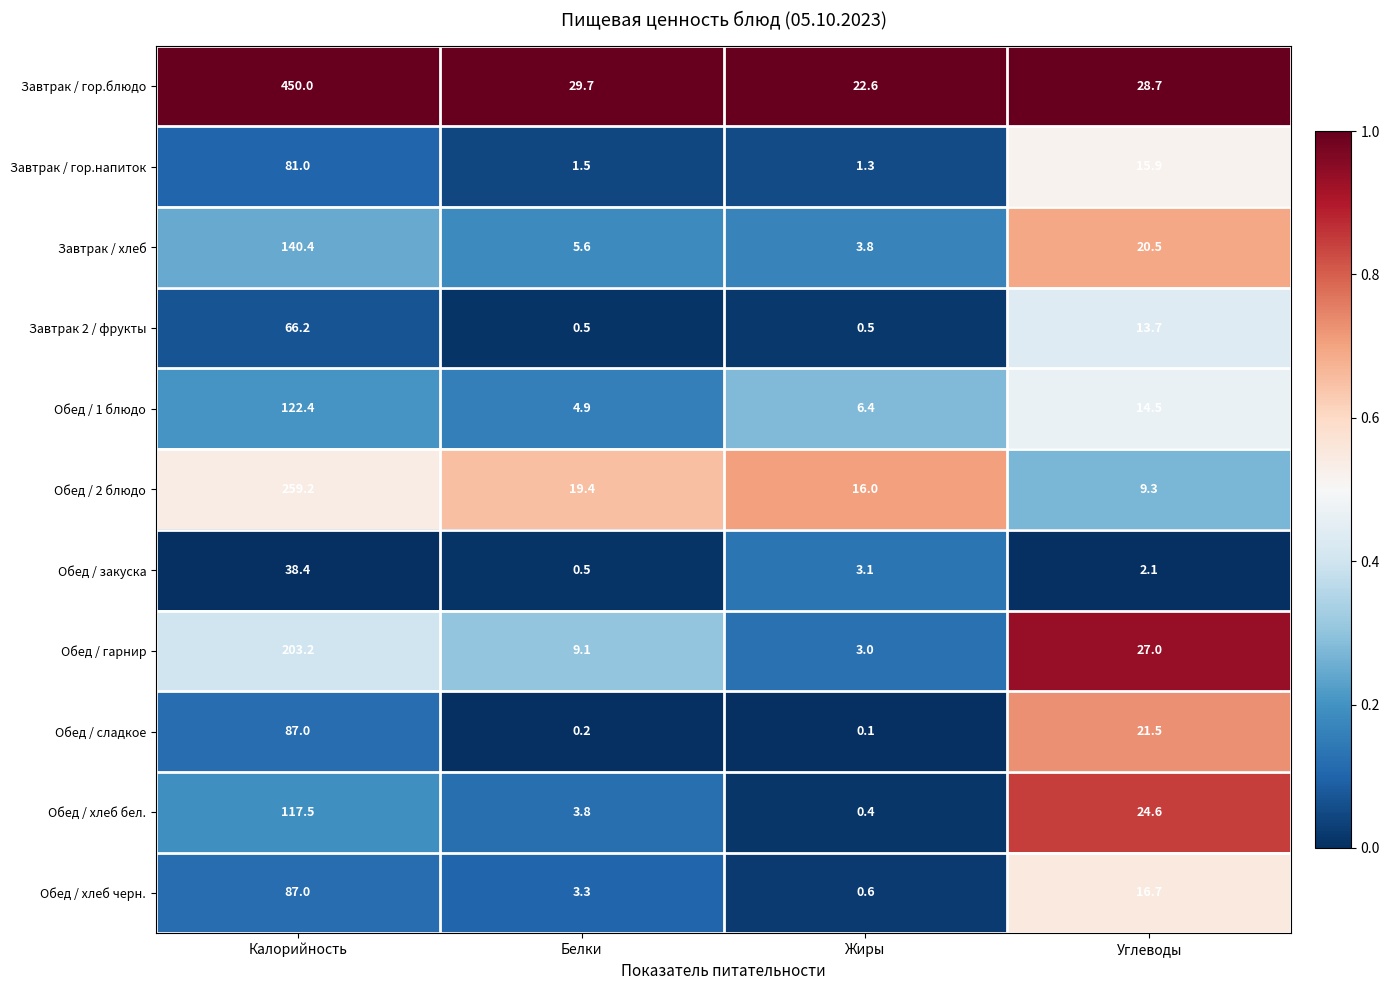

How many series are shown in this chart?

11